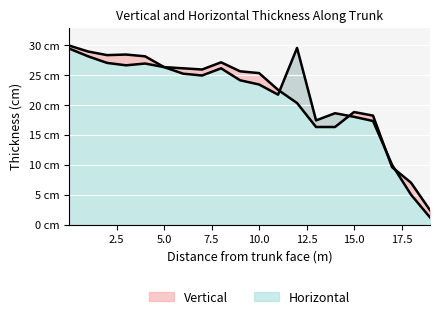

What is the greatest value displayed?

29.9